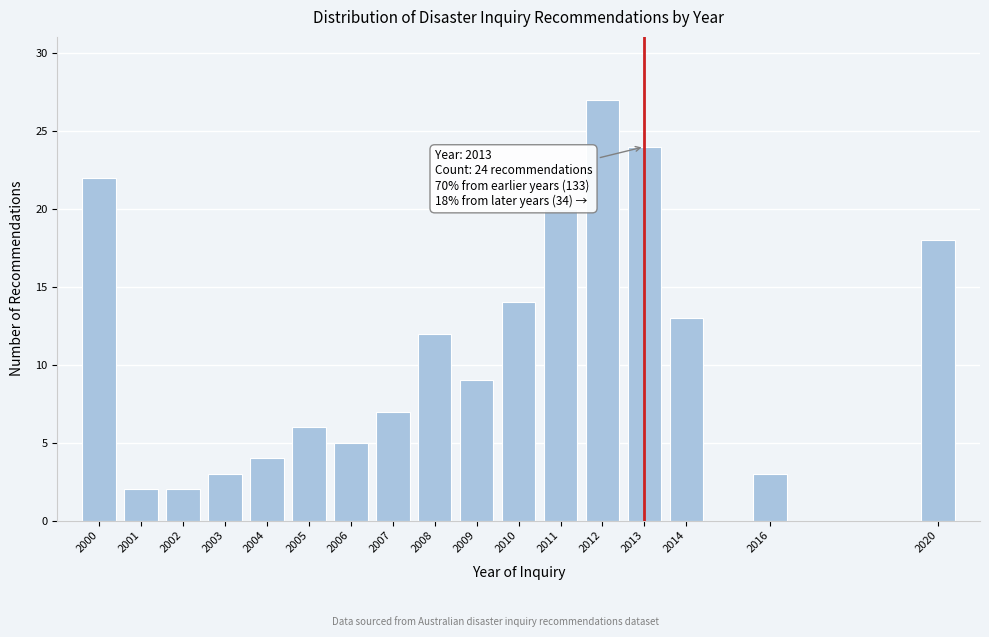

Reading right to left, transcribe all the data shown in this chart.

2020=18	2016=3	2014=13	2013=24	2012=27	2011=20	2010=14	2009=9	2008=12	2007=7	2006=5	2005=6	2004=4	2003=3	2002=2	2001=2	2000=22